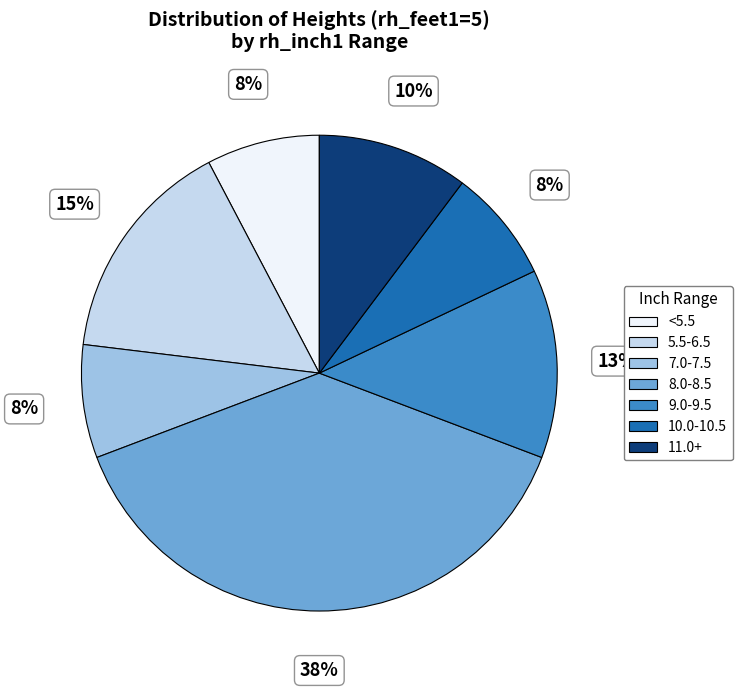

What percentage is the 8.0-8.5 slice, to the nearest percent?

38%